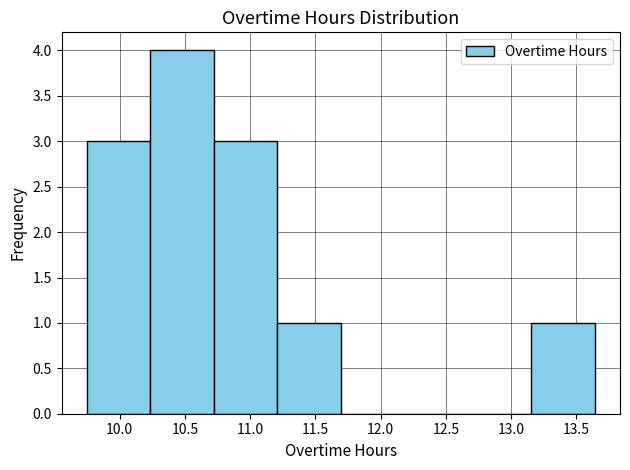

Reading left to right, transcribe this chart: for each bar, give the range it covers on the x-axis and its height. Neither the bar edges nor the heights are printed on the chart, so give them approximately, as read against the axes.

9.75 to 10.25: 3
10.25 to 10.70: 4
10.70 to 11.20: 3
11.20 to 11.70: 1
11.70 to 12.20: 0
12.20 to 12.65: 0
12.65 to 13.15: 0
13.15 to 13.65: 1